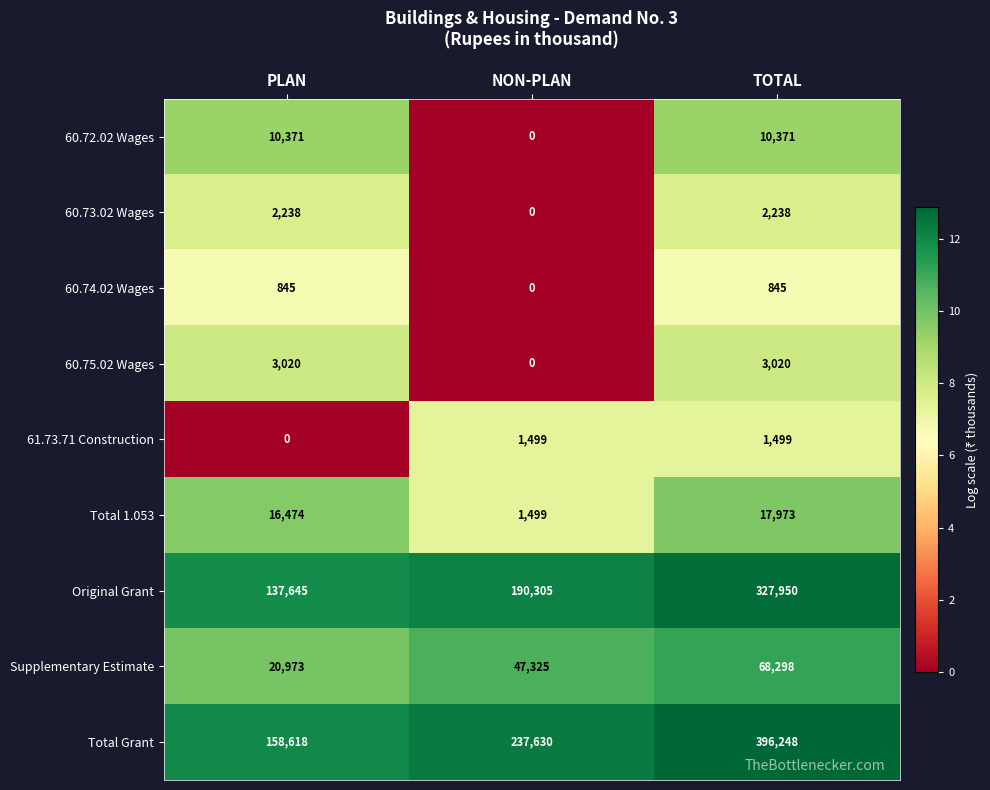

How many distinct data groups are displayed?

9